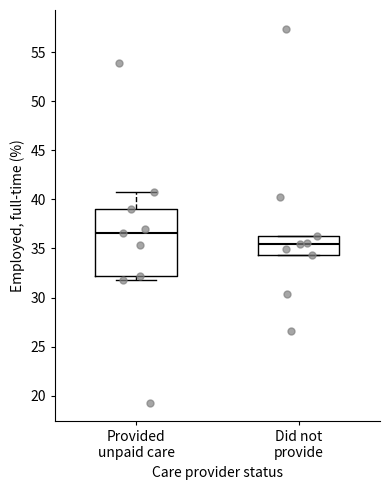

Which box has the lowest median line?

Did not provide